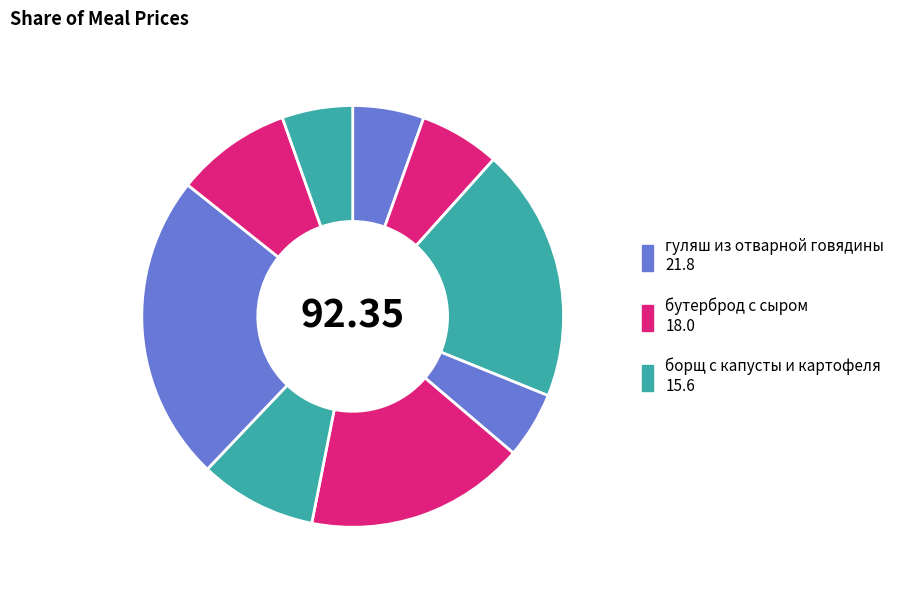

How many slices are in this pie chart?

9